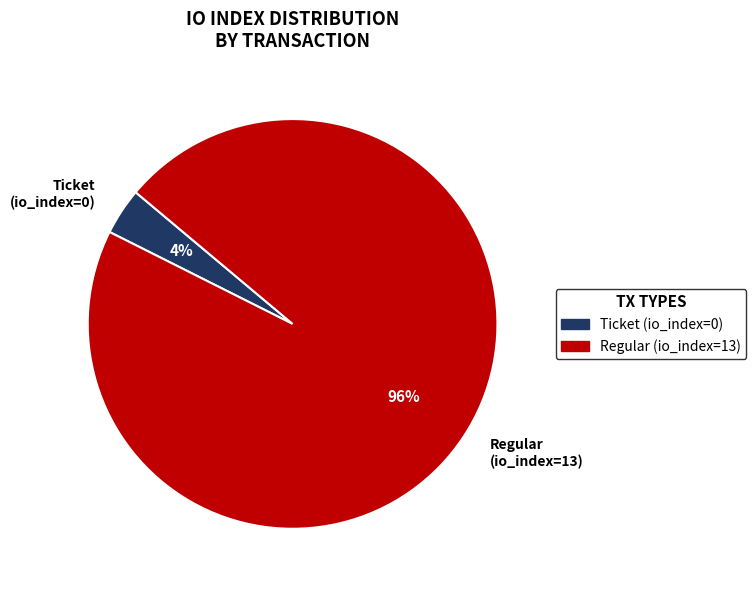

Is the sum of Regular (io_index=13) and Ticket (io_index=0) greater than half?

Yes